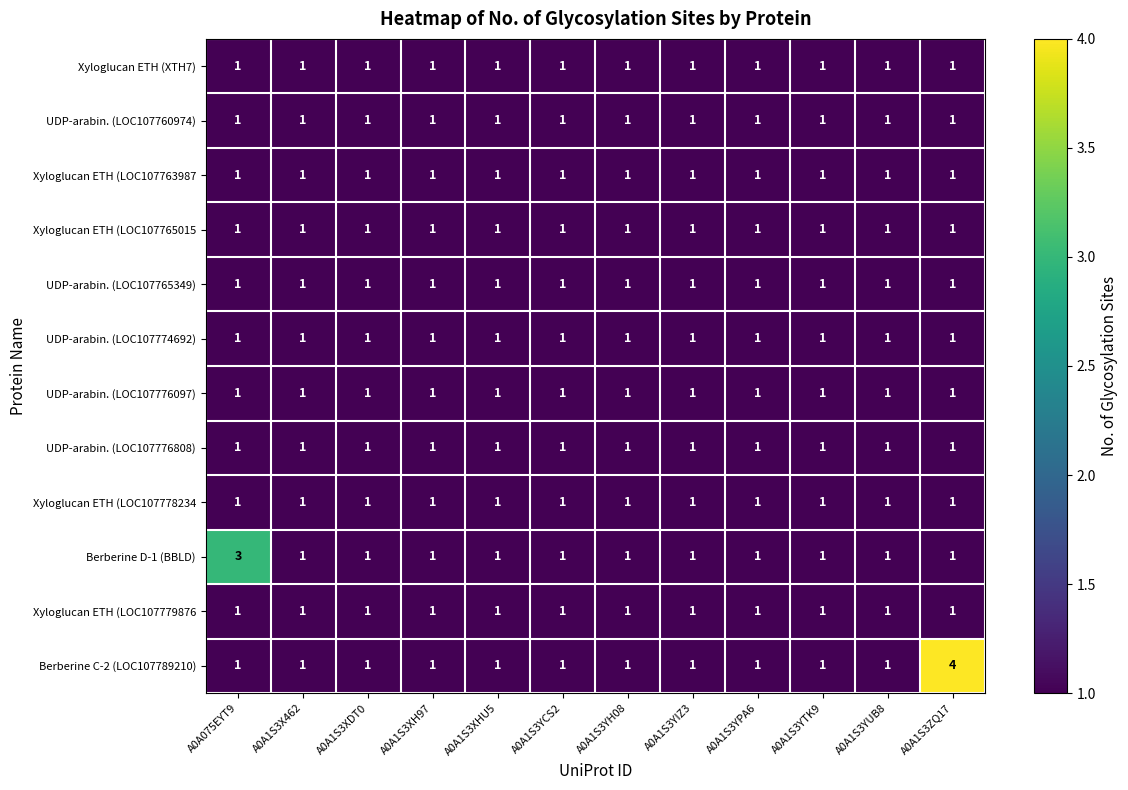

What is the difference between the maximum and minimum values in the Berberine C-2 (LOC107789210) series?

3